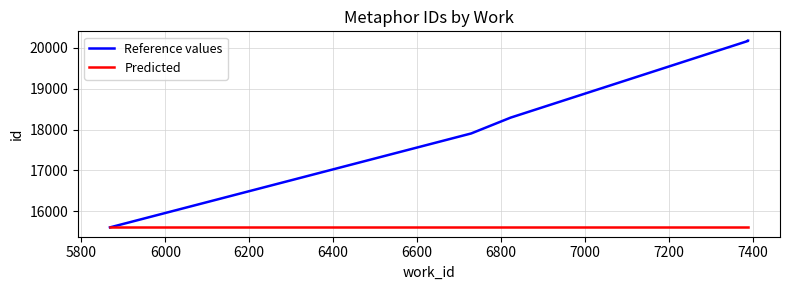

How many lines are shown in the chart?

2